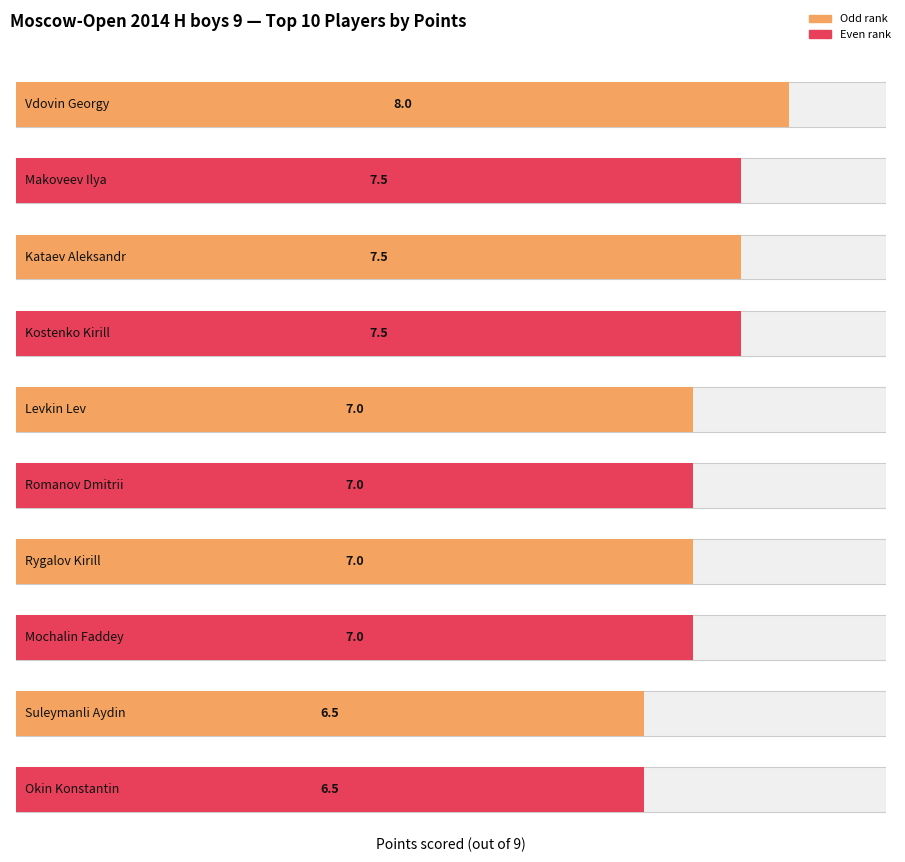

What is the minimum value shown in the chart?

6.5